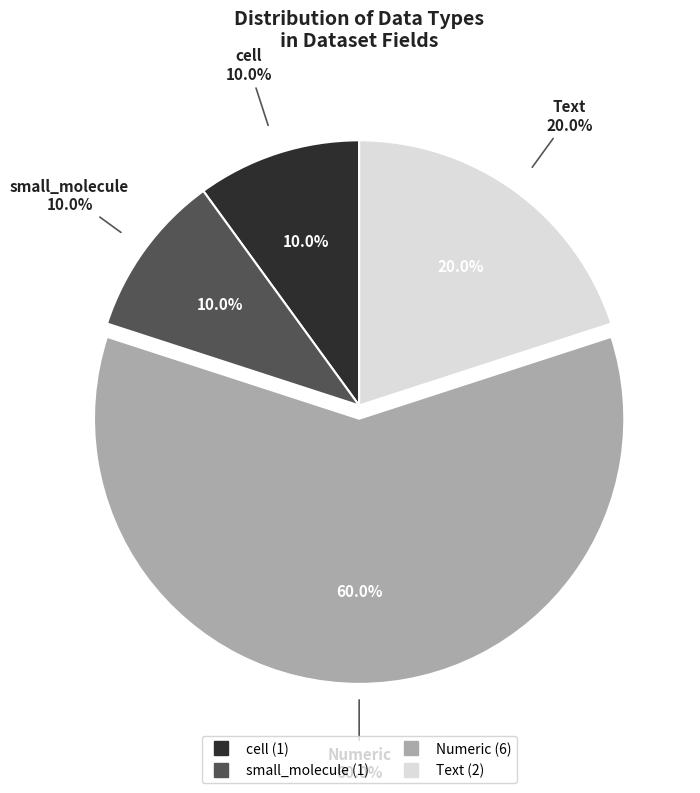

Is it true that small_molecule is 13% of the pie?

False